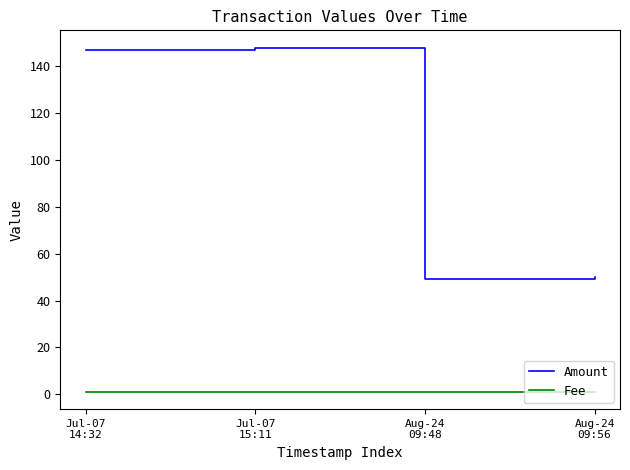

What is the greatest value displayed?

148